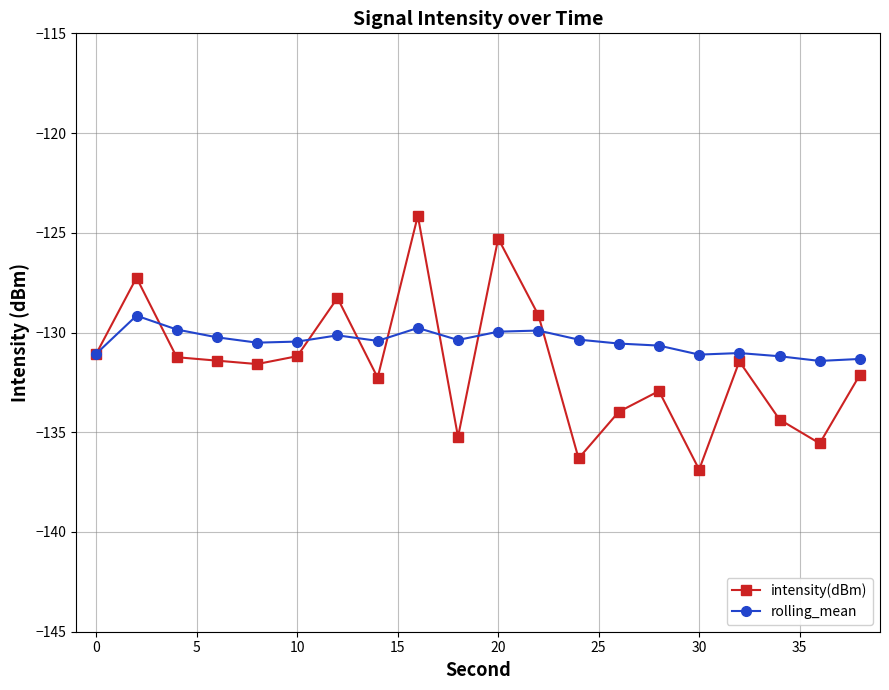

What is the maximum value shown in the chart?

-124.1